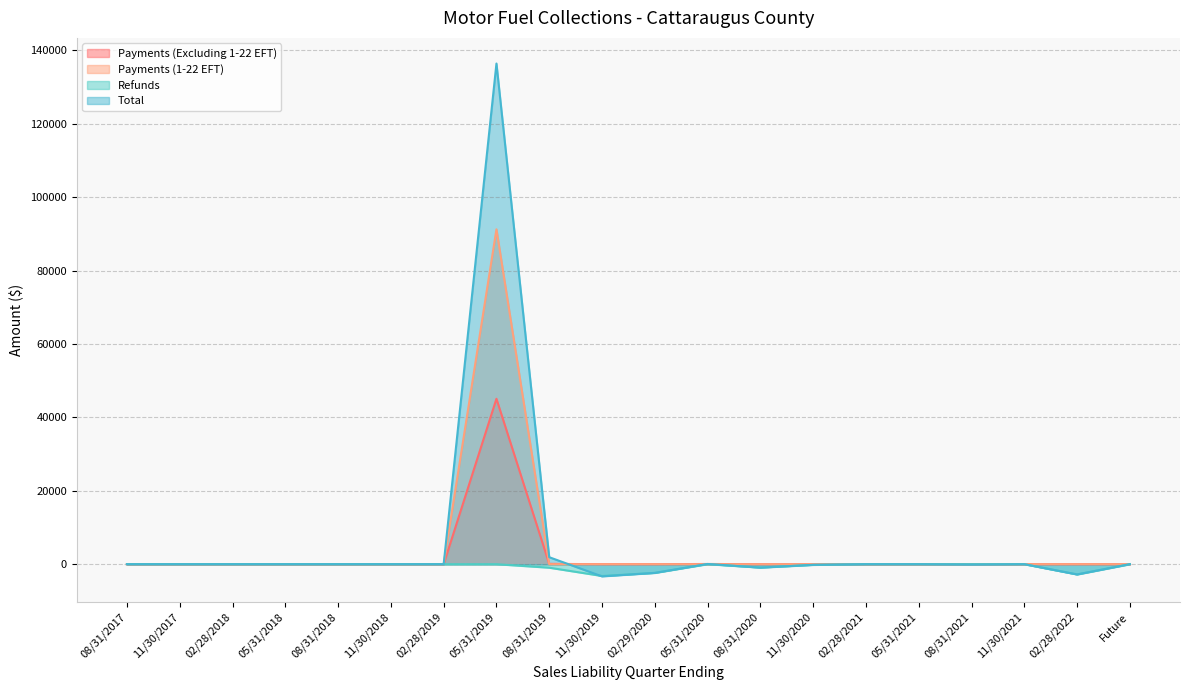

Reading left to right, list all the values displayed in this chart.

Payments (Excluding 1-22 EFT): 08/31/2017=0.0	11/30/2017=0.0	02/28/2018=0.0	05/31/2018=0.0	08/31/2018=0.0	11/30/2018=0.0	02/28/2019=0.0	05/31/2019=45066.1	08/31/2019=92.3	11/30/2019=0.4	02/29/2020=0.0	05/31/2020=61.9	08/31/2020=0.0	11/30/2020=0.0	02/28/2021=0.0	05/31/2021=0.0	08/31/2021=0.0	11/30/2021=0.0	02/28/2022=0.0	Future=0.0
Payments (1-22 EFT): 08/31/2017=0.0	11/30/2017=0.0	02/28/2018=0.0	05/31/2018=0.0	08/31/2018=0.0	11/30/2018=0.0	02/28/2019=0.0	05/31/2019=91230.3	08/31/2019=0.0	11/30/2019=0.0	02/29/2020=0.0	05/31/2020=0.0	08/31/2020=0.0	11/30/2020=0.0	02/28/2021=0.0	05/31/2021=0.0	08/31/2021=0.0	11/30/2021=0.0	02/28/2022=0.0	Future=0.0
Refunds: 08/31/2017=0.0	11/30/2017=0.0	02/28/2018=0.0	05/31/2018=0.0	08/31/2018=0.0	11/30/2018=0.0	02/28/2019=0.0	05/31/2019=0.0	08/31/2019=-953.3	11/30/2019=-3207.9	02/29/2020=-2369.4	05/31/2020=0.0	08/31/2020=-922.1	11/30/2020=-182.4	02/28/2021=0.0	05/31/2021=0.0	08/31/2021=0.0	11/30/2021=0.0	02/28/2022=-2791.8	Future=0.0
Total: 08/31/2017=0.0	11/30/2017=0.0	02/28/2018=0.0	05/31/2018=0.0	08/31/2018=0.0	11/30/2018=0.0	02/28/2019=0.0	05/31/2019=136394.5	08/31/2019=1907.0	11/30/2019=-3317.3	02/29/2020=-2369.4	05/31/2020=61.9	08/31/2020=-929.5	11/30/2020=-182.4	02/28/2021=0.0	05/31/2021=0.0	08/31/2021=-104.3	11/30/2021=0.0	02/28/2022=-2791.8	Future=0.0